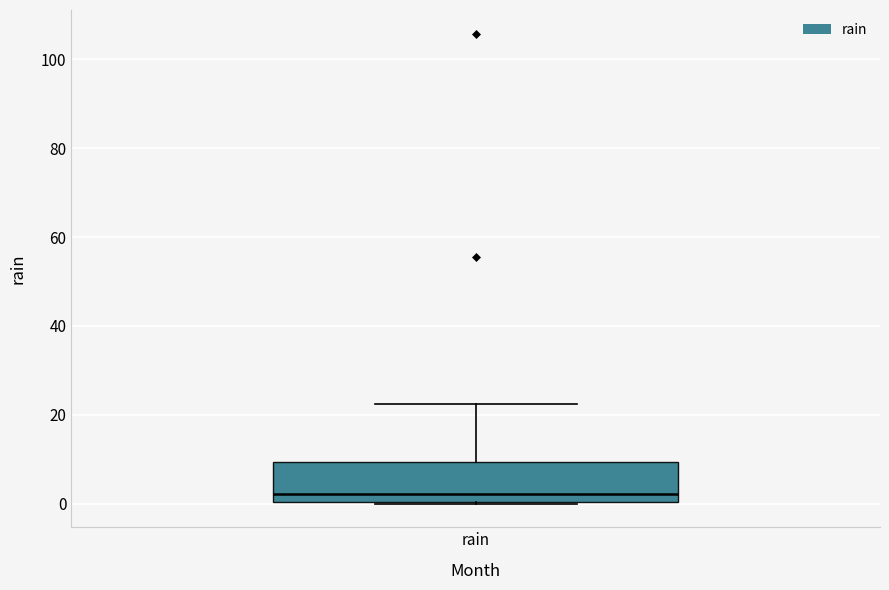

Transcribe this box plot: give where the median line is, the range the box spans, and where the two whiskers end, as read against the y-axis. The values are not printed on the chart, so give them approximately, as read against the axis.

median 2, box 0 to 10, whiskers 0 to 22